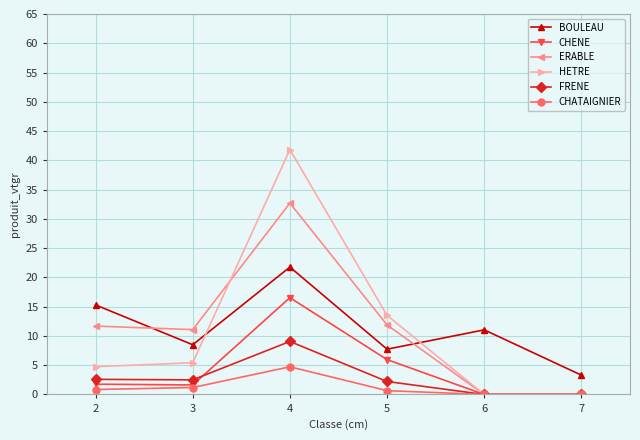

True or false: HETRE has more than 0 points higher than both neighbors.

True